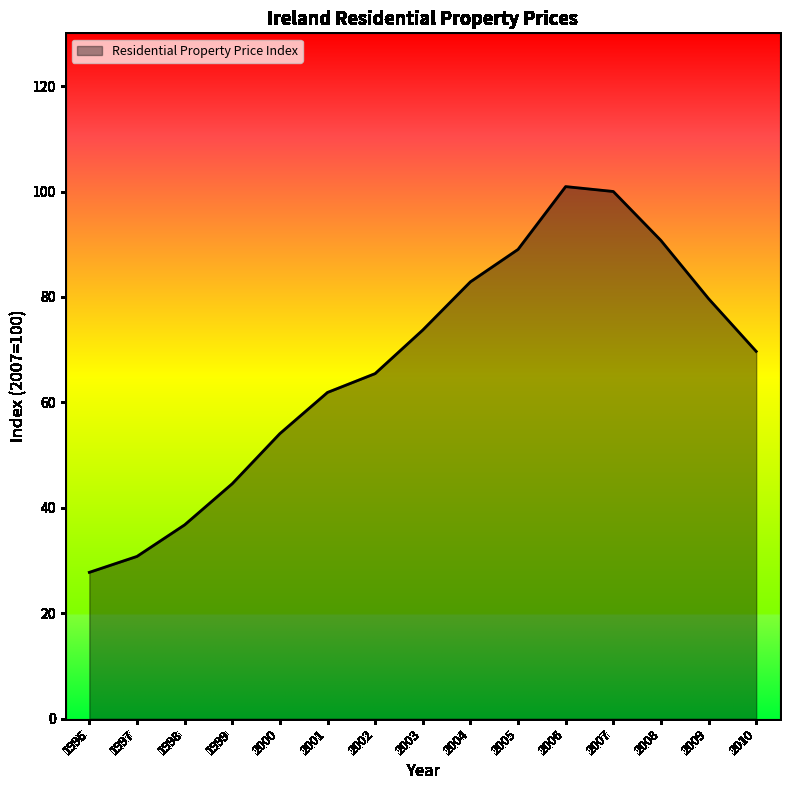

What is the difference between the second highest and minimum values?

72.2